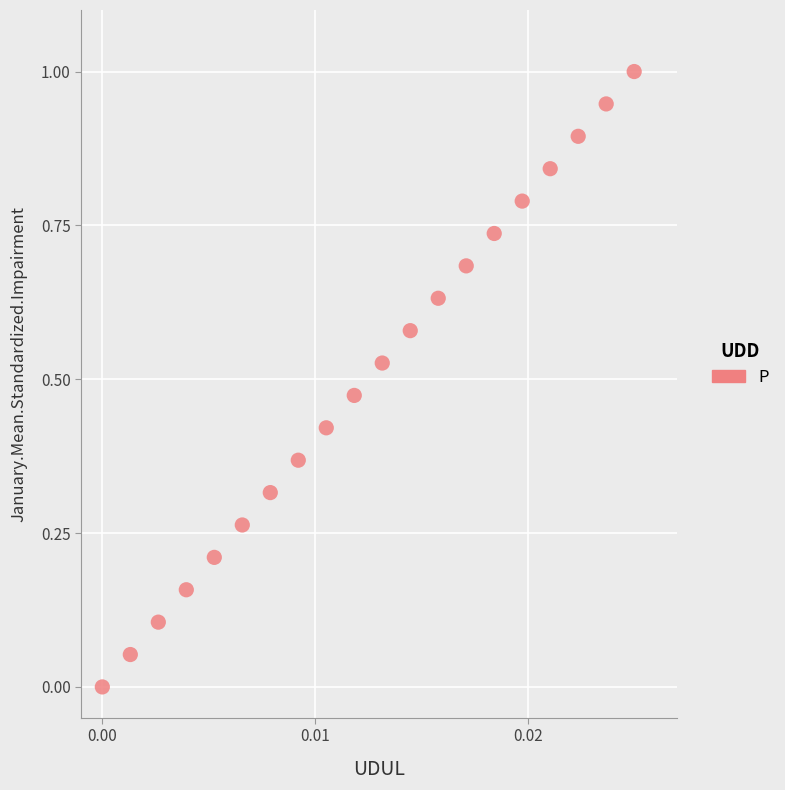

What is the range of Y values (max minus min)?

1.0